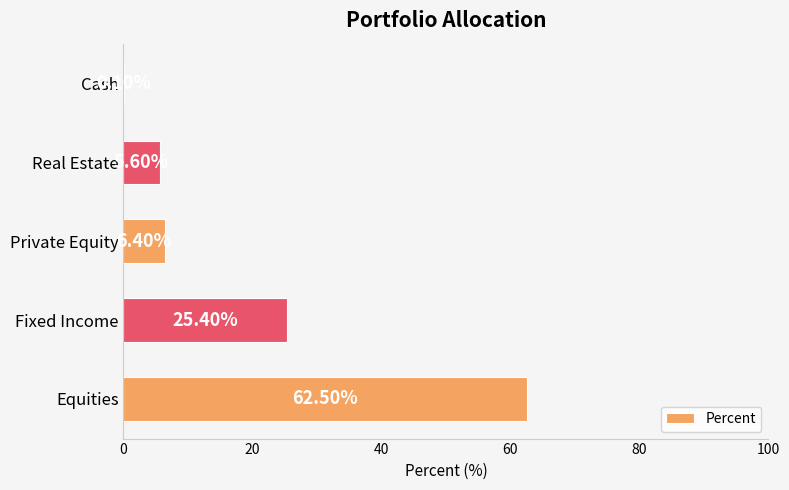

How many series are shown in this chart?

1